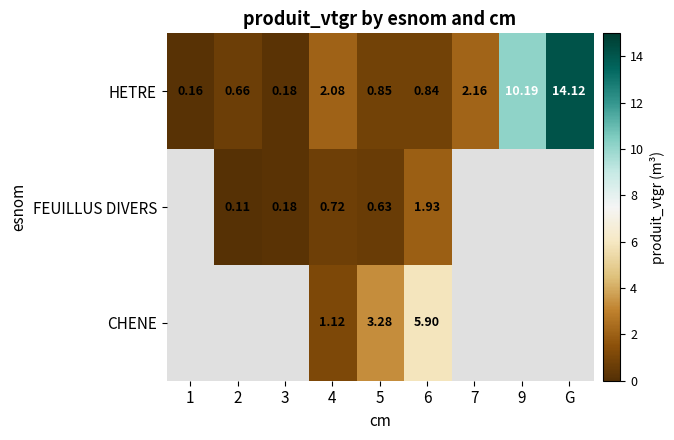

What is the smallest value displayed?

0.1